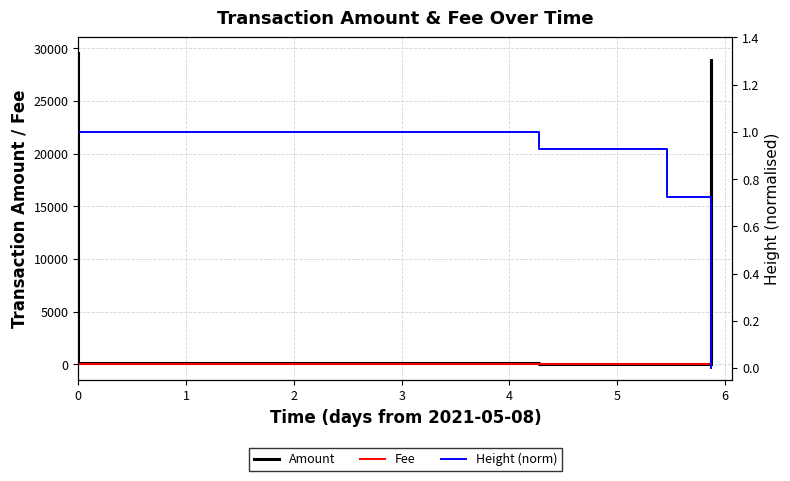

How many values in the Amount series are below 140?

4